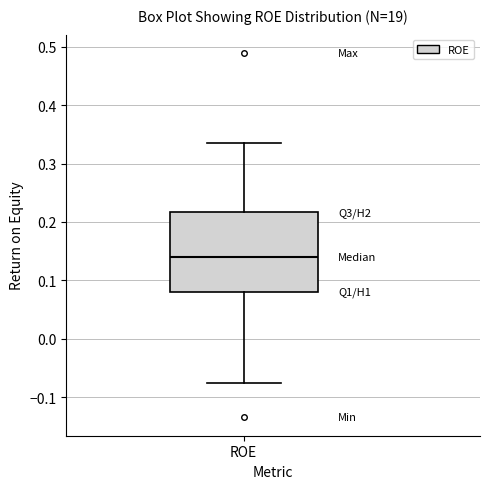

Where does the upper whisker of the box for ROE end on the y-axis? The values are not printed on the chart, so give them approximately, as read against the axis.

0.34